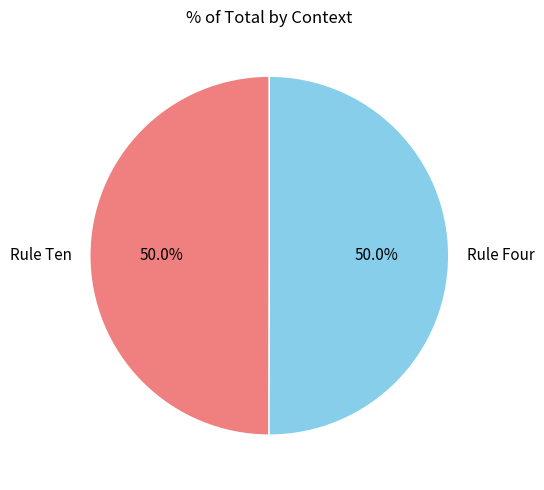

To the nearest percent, what percentage of the pie is Rule Four?

50%